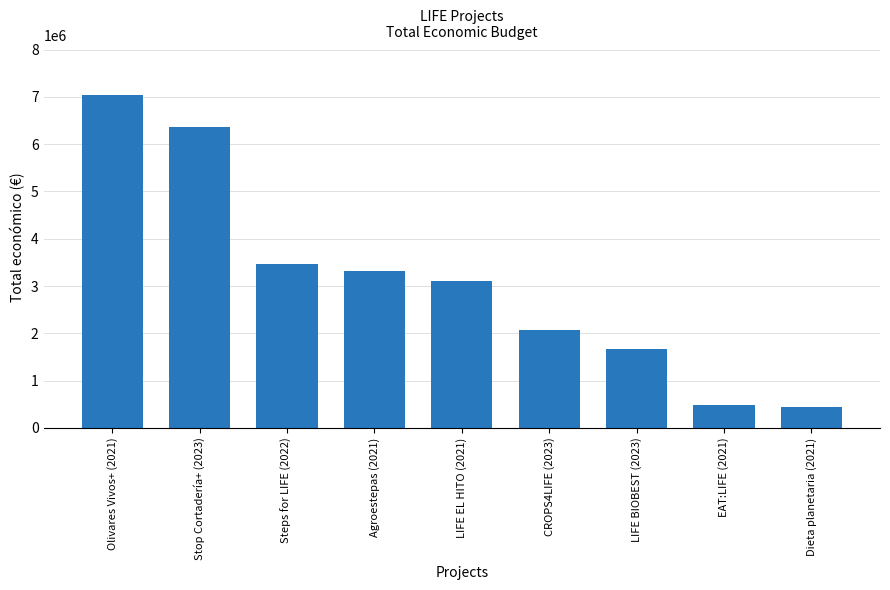

What is the difference between the second highest and minimum values?

5924560